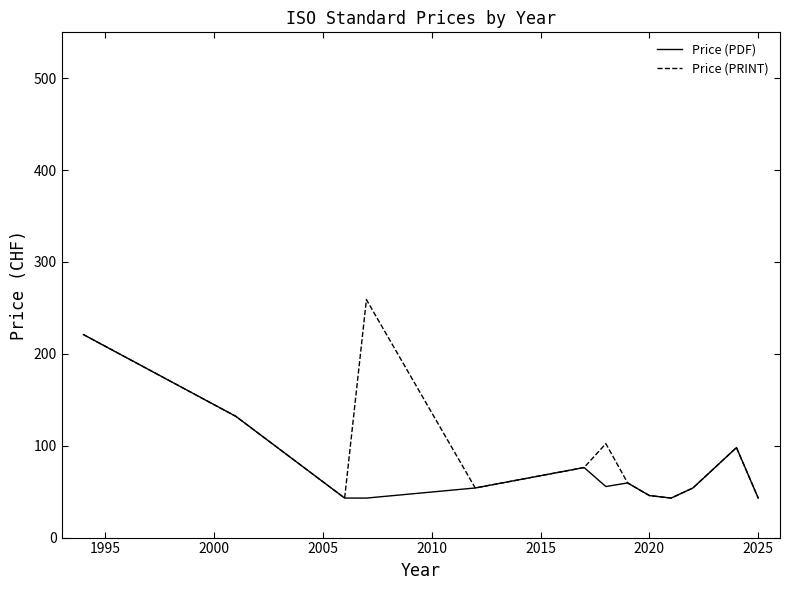

What is the greatest value displayed?

259.0